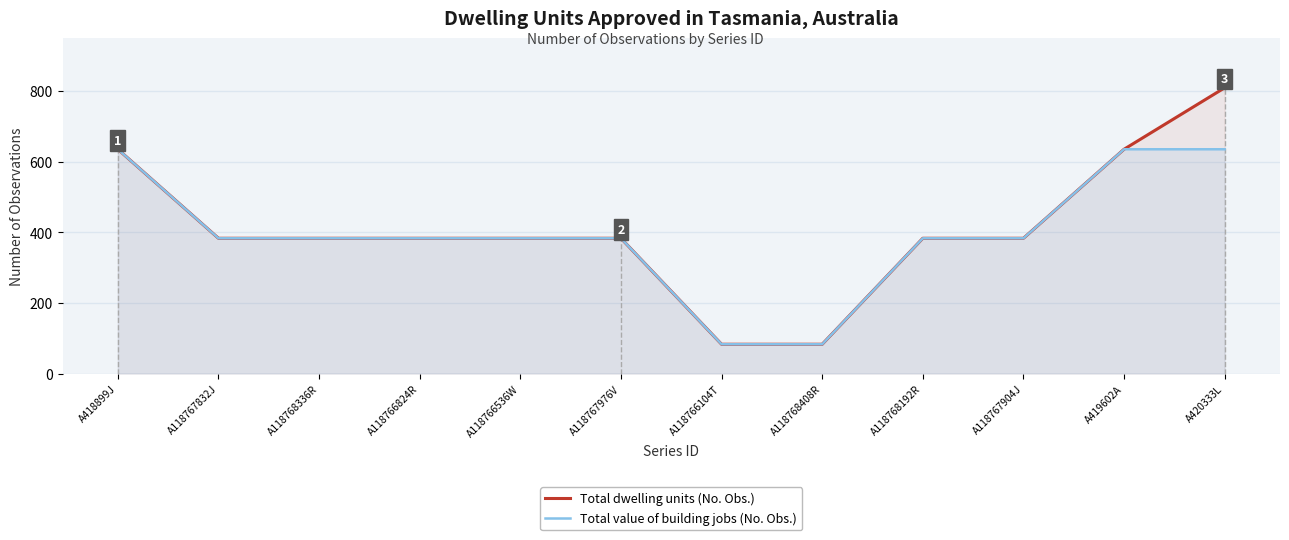

Reading left to right, what are all the values shown in this chart?

Total dwelling units (No. Obs.): A418899J=635	A118767832J=383	A118768336R=383	A118766824R=383	A118766536W=383	A118767976V=383	A118766104T=83	A118768408R=83	A118768192R=383	A118767904J=383	A419602A=635	A420333L=809
Total value of building jobs (No. Obs.): A418899J=635	A118767832J=383	A118768336R=383	A118766824R=383	A118766536W=383	A118767976V=383	A118766104T=83	A118768408R=83	A118768192R=383	A118767904J=383	A419602A=635	A420333L=635